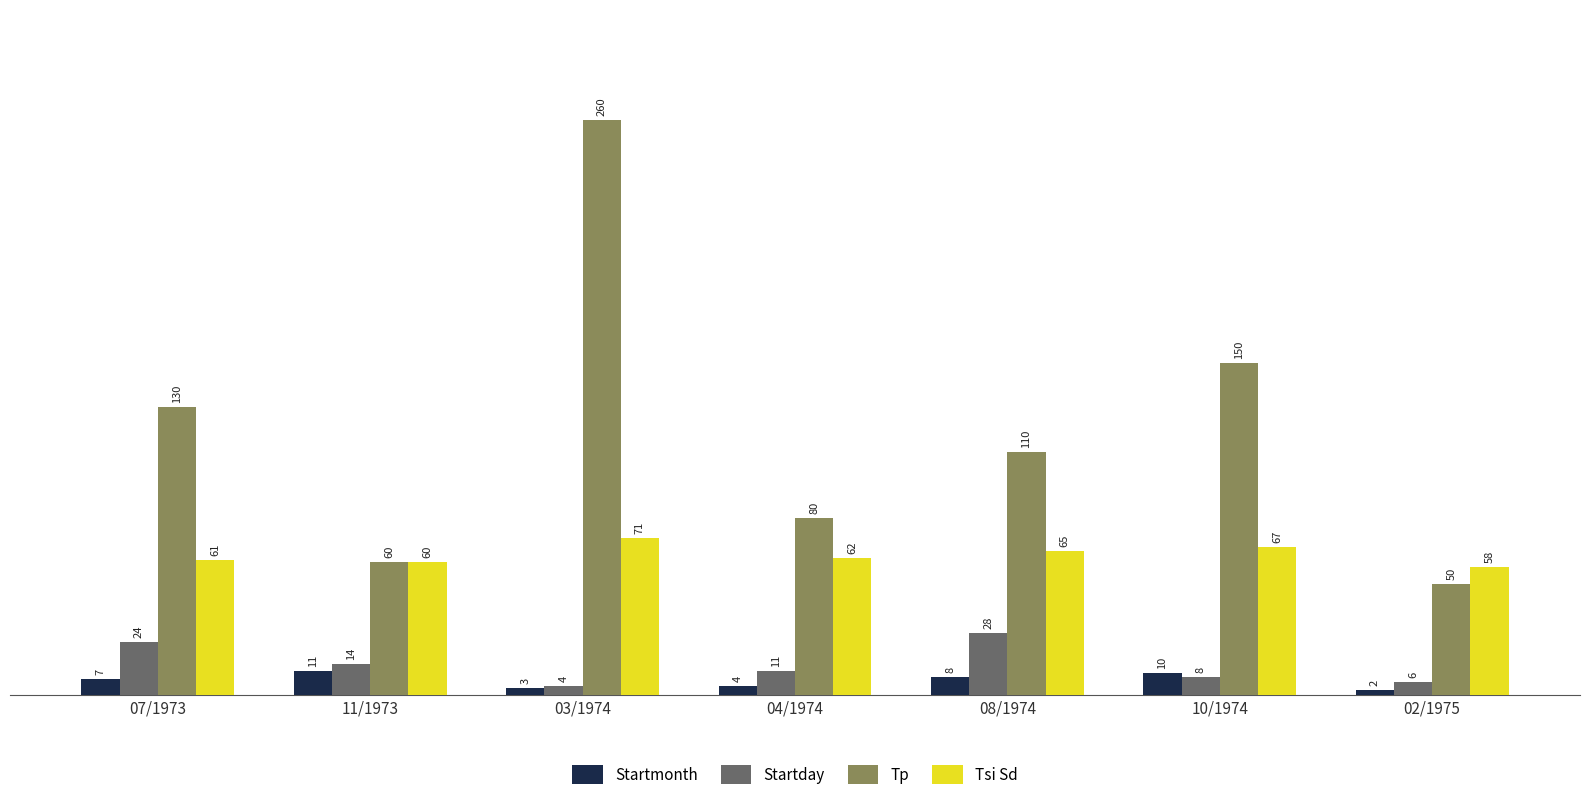

Where is Tp nearest to the value 155?

10/1974